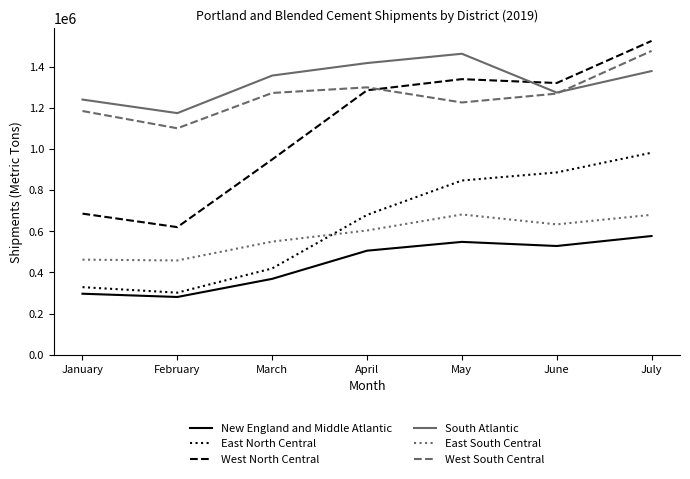

True or false: East South Central and New England and Middle Atlantic cross at least once.

False